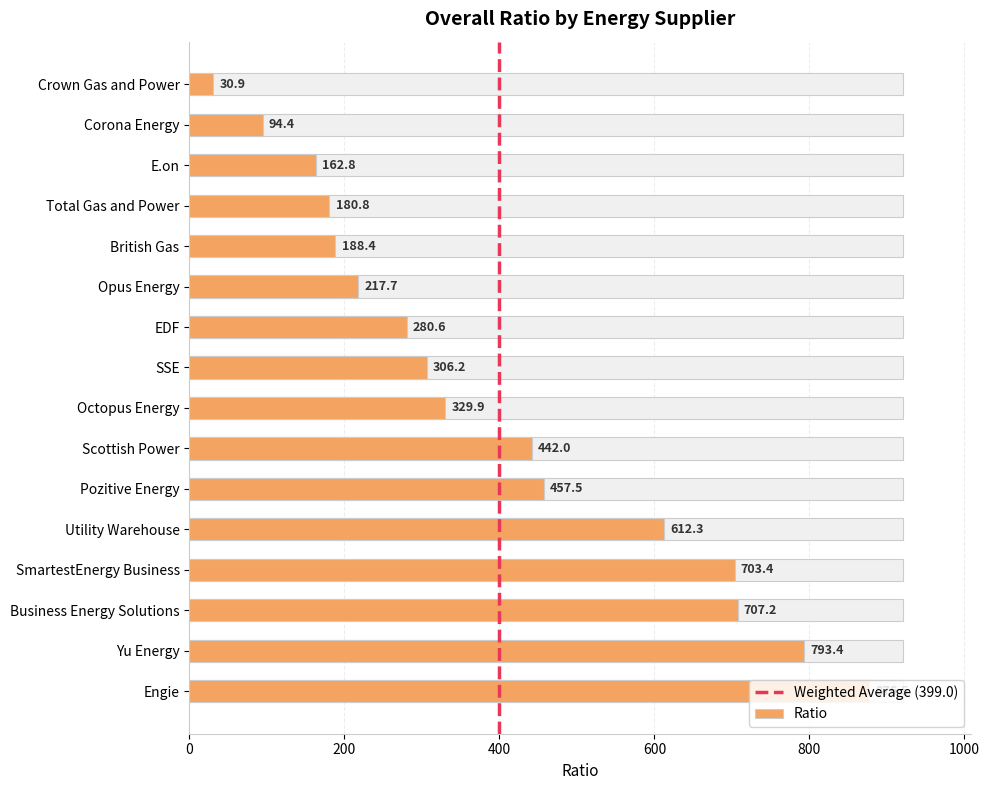

True or false: the data shows 793.4 at Yu Energy.

True